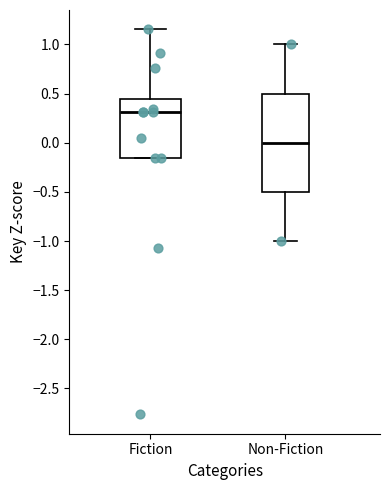

Reading left to right, transcribe this box plot: for each box, give where its median line is, the range the box spans, and where its two whiskers end, as read against the y-axis. The values are not printed on the chart, so give them approximately, as read against the axis.

Fiction: median 0.30, box -0.15 to 0.45, whiskers -0.15 to 1.15
Non-Fiction: median 0.00, box -0.50 to 0.50, whiskers -1.00 to 1.00